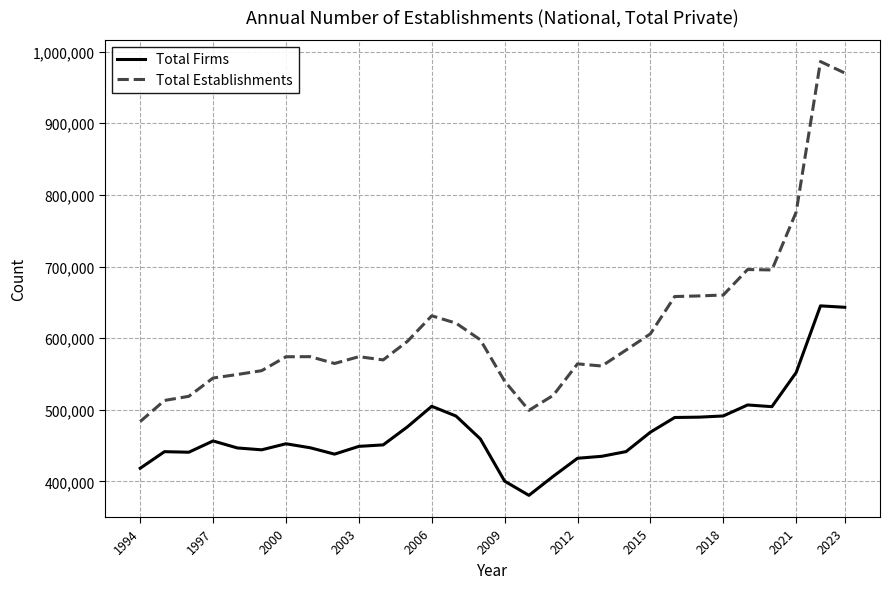

What is the difference between the maximum and second lowest values in the Total Firms series?

244704